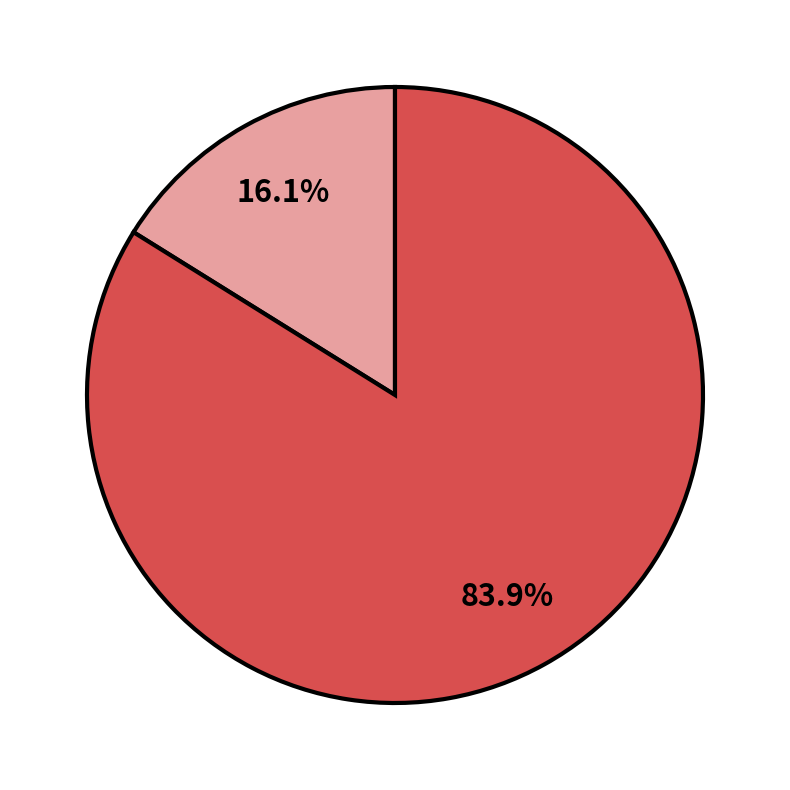

Is there a majority slice in this chart?

Yes